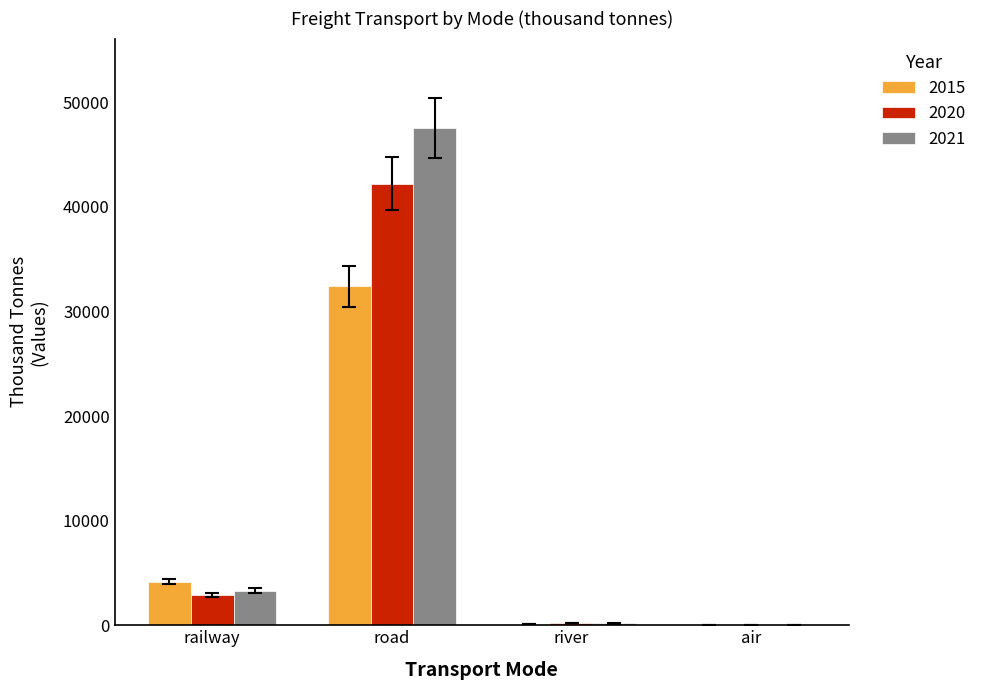

Are the bars horizontal?

No